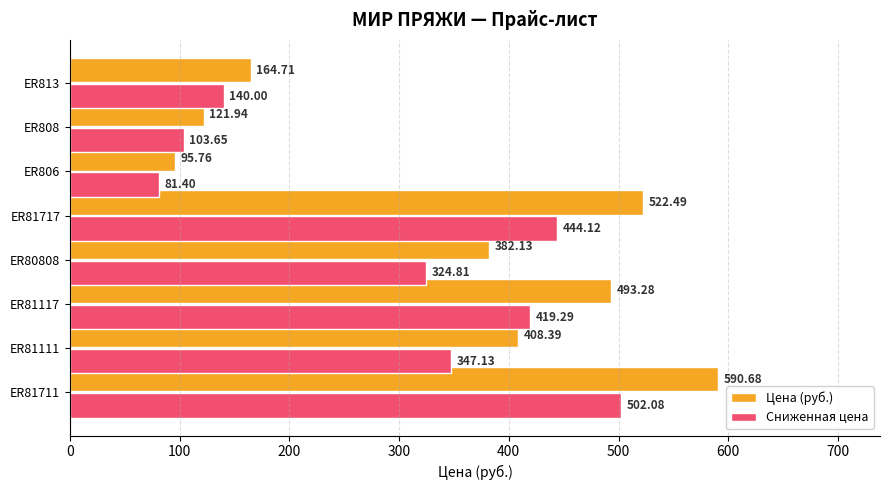

List the series in order of their peak value, highest first.

Цена (руб.), Сниженная цена